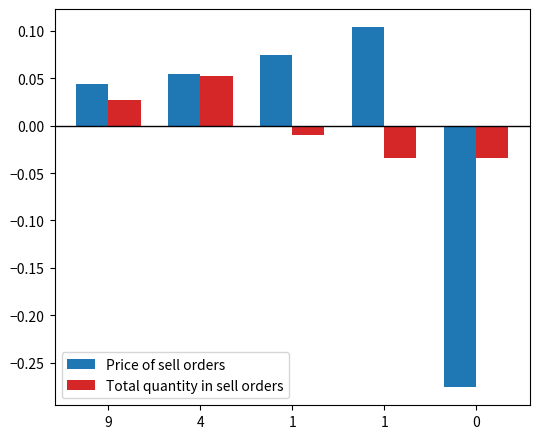

What are all the series names shown in the legend?

Price of sell orders, Total quantity in sell orders